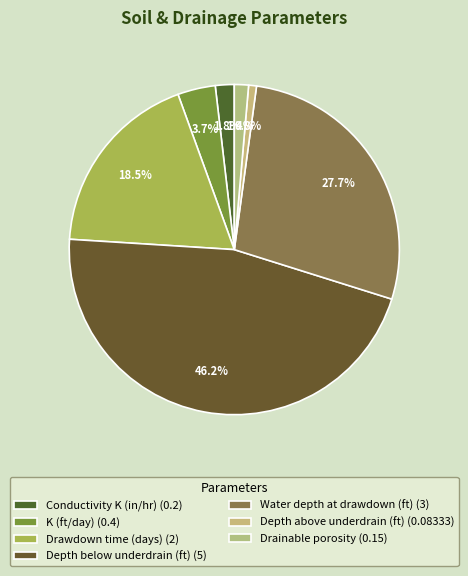

To the nearest percent, what portion does Depth above underdrain (ft) represent?

1%